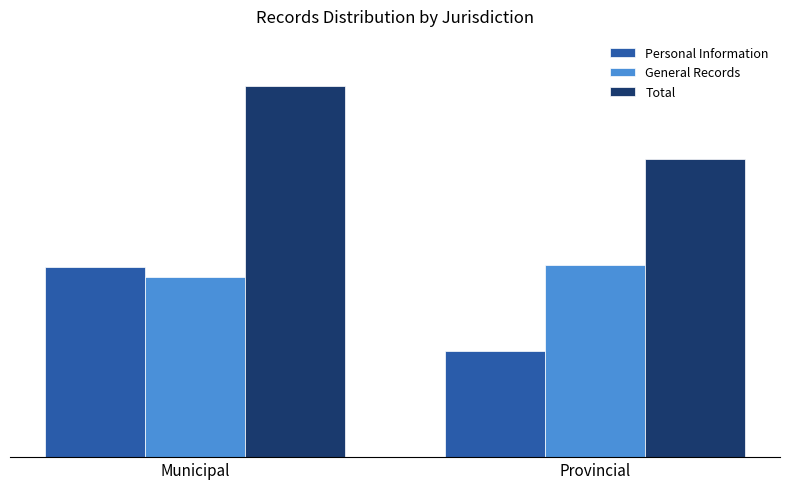

At how many categories does at least one series exceed 26556?

1